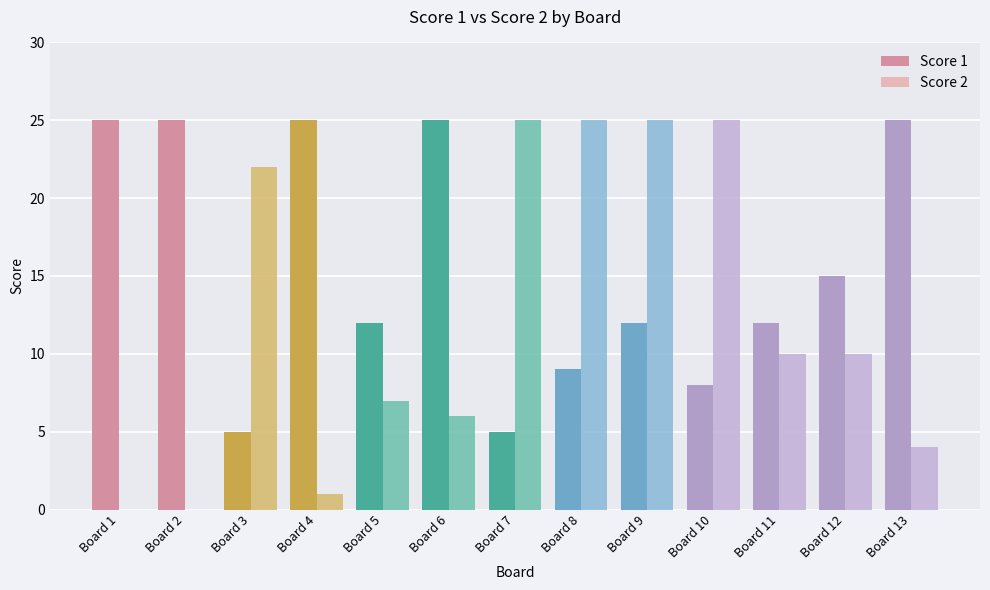

Count the number of categories in the chart.

13